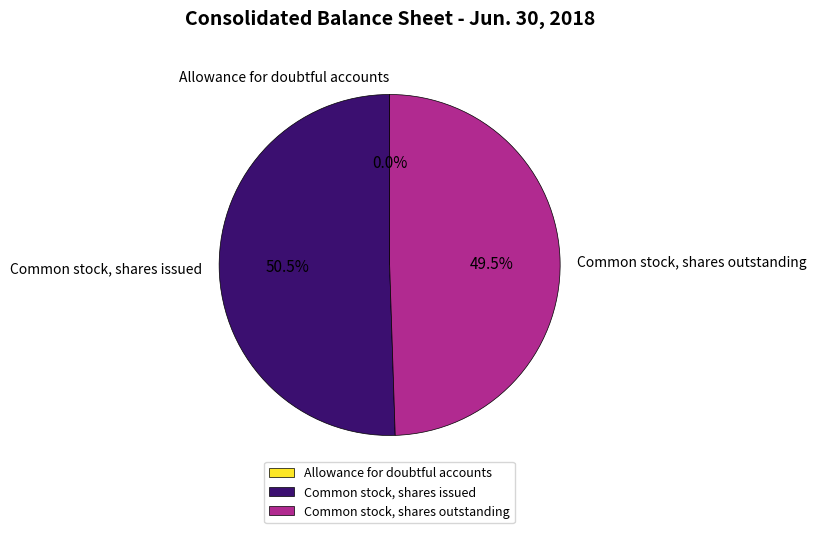

Which slice represents more than half of the pie?

Common stock, shares issued